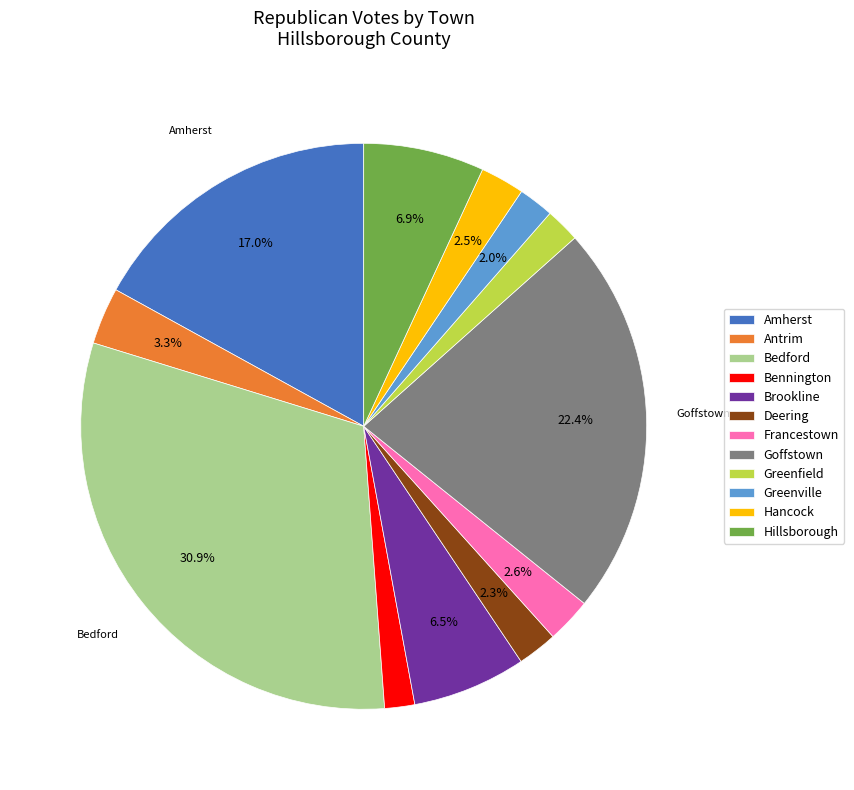

To the nearest percent, what percentage of the pie is Hillsborough?

7%